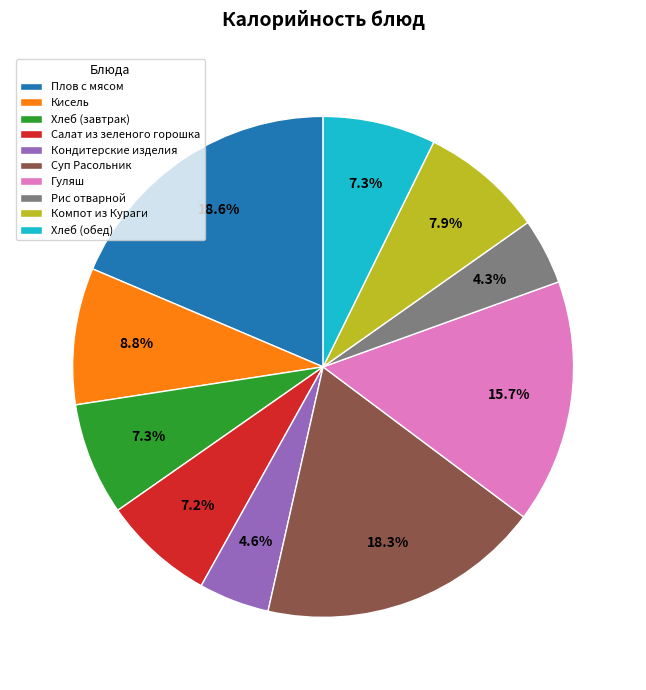

How many slices are in this pie chart?

10